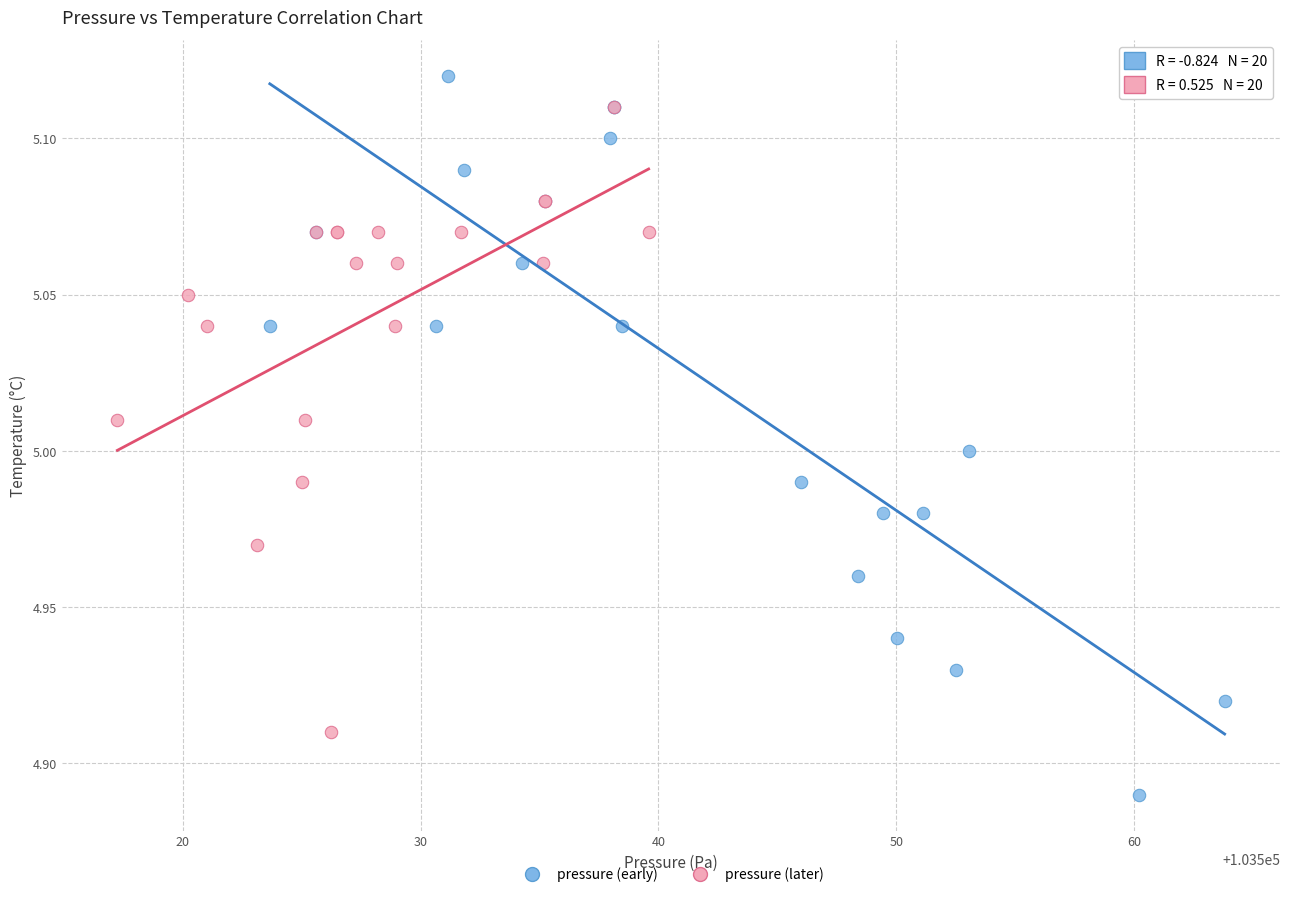

Which series has the widest spread of Y values?

pressure (early)